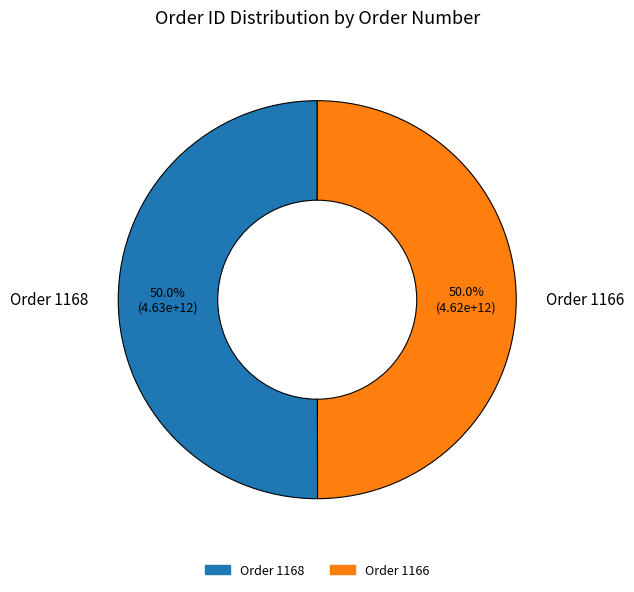

To the nearest percent, what portion does Order 1166 represent?

50%